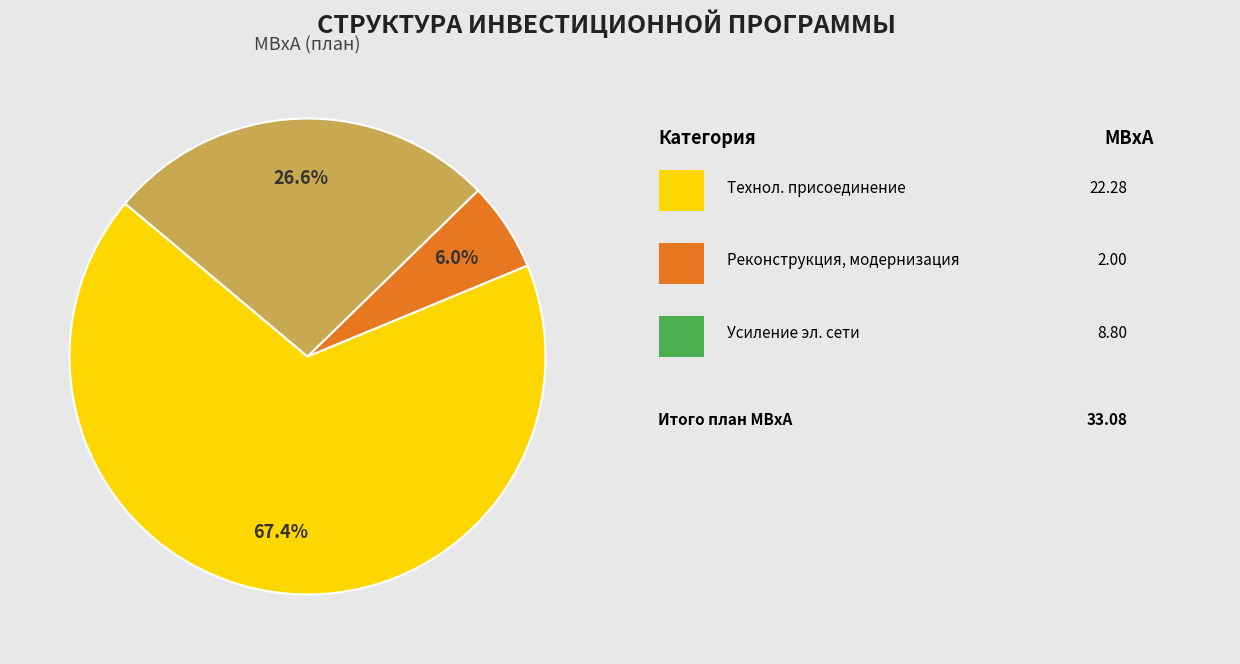

Is there any slice that represents more than half of the pie?

Yes